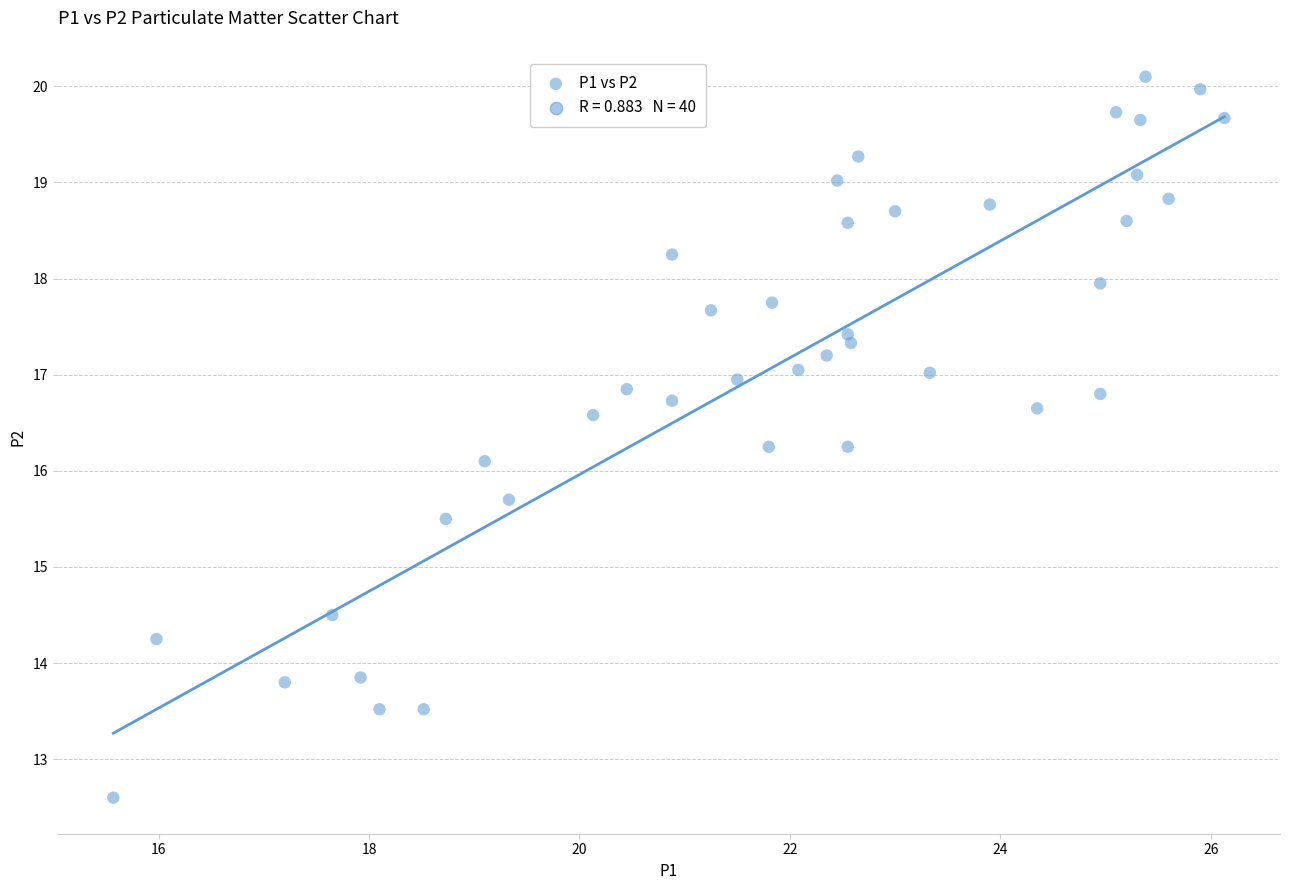

What Y value in the scatter plot is closest to 16?

16.1